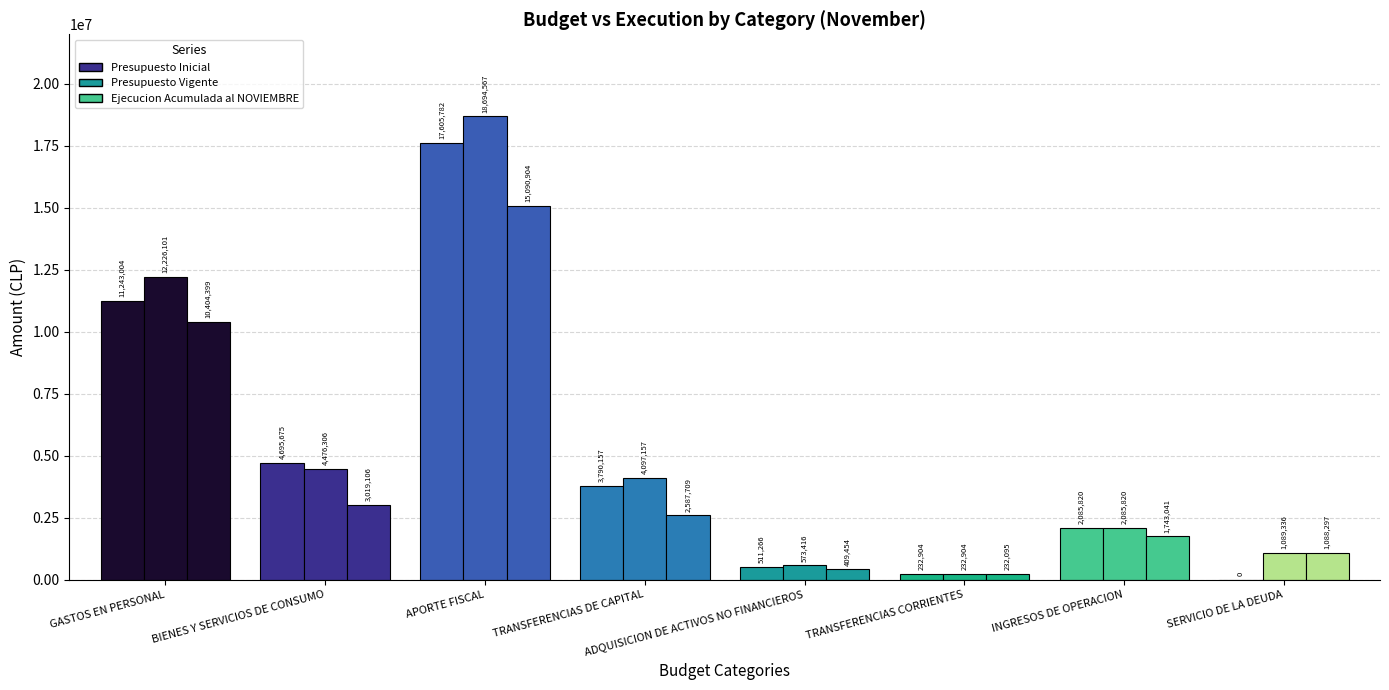

What is the difference between the Presupuesto Inicial values at TRANSFERENCIAS CORRIENTES and GASTOS EN PERSONAL?

11010100